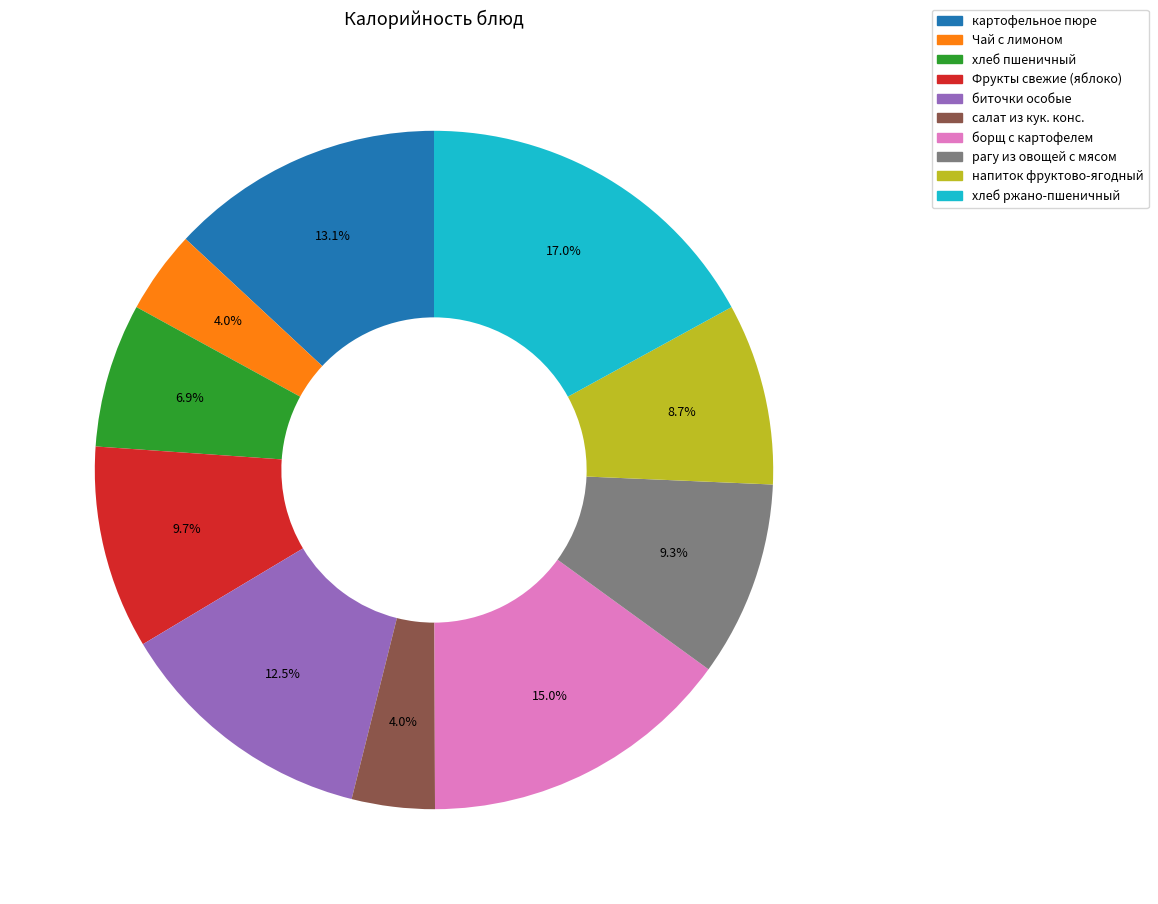

To the nearest percent, what percentage of the pie is Чай с лимоном?

4%